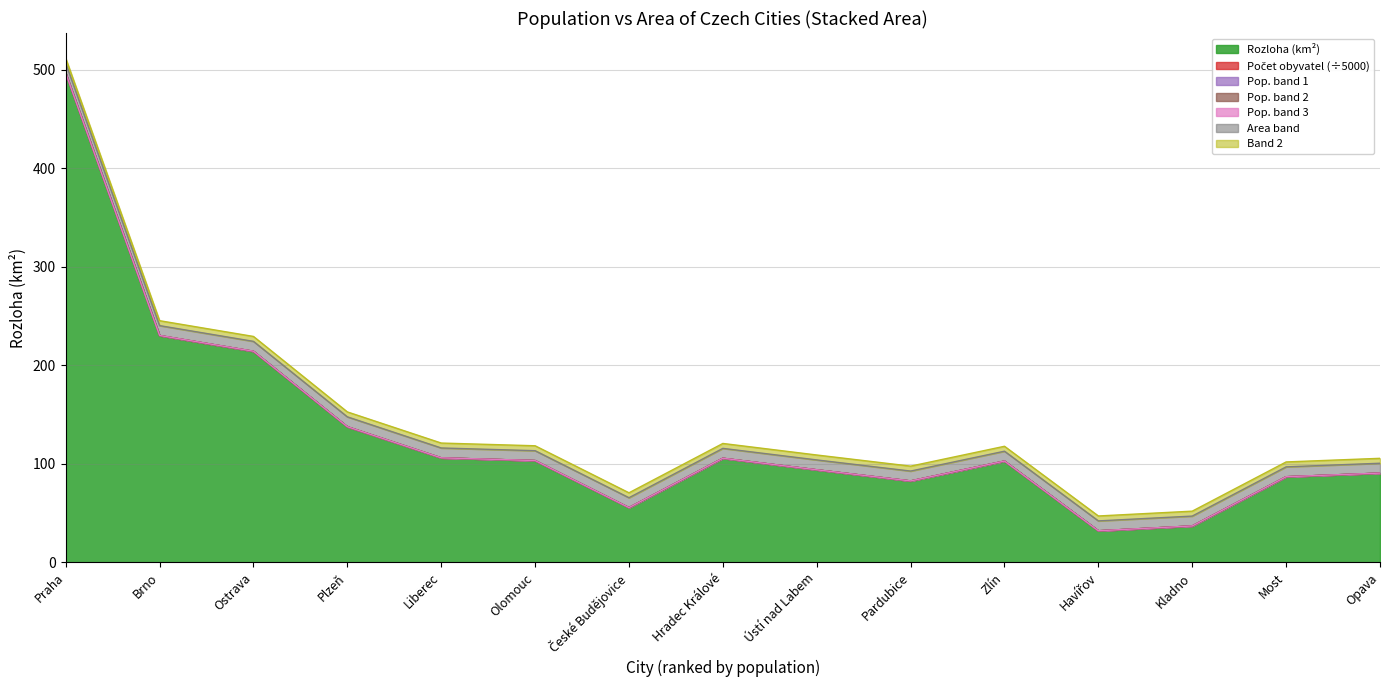

True or false: the data shows 214.2 at Ostrava.

True